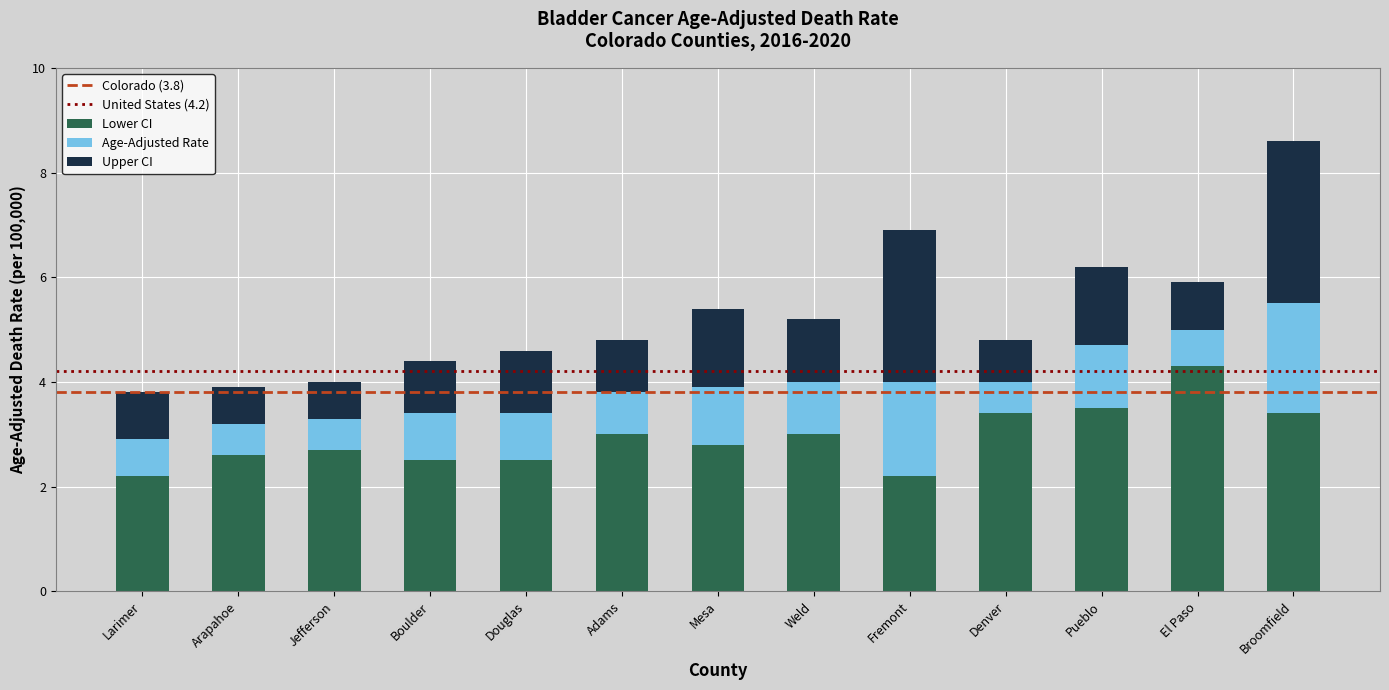

What is the approximate value of Lower CI at Jefferson?

2.7